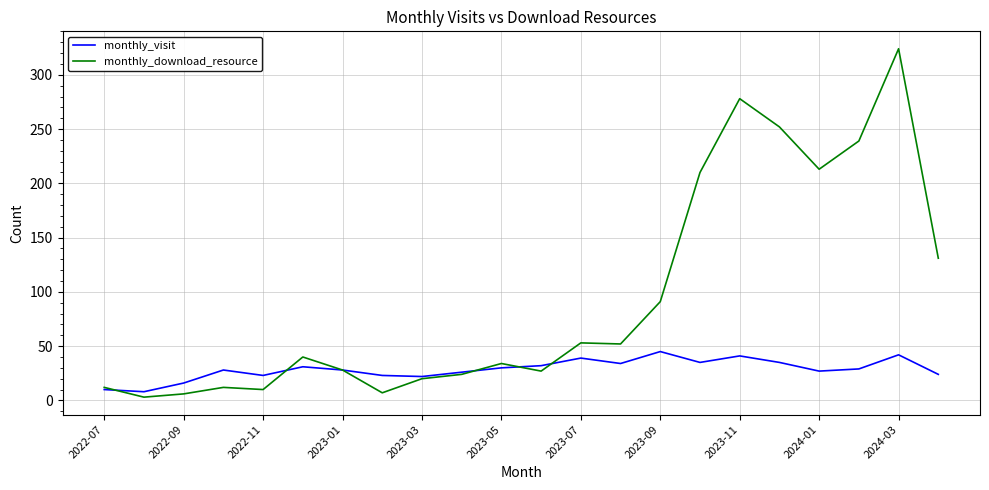

What is the highest value of the monthly_visit series?

45